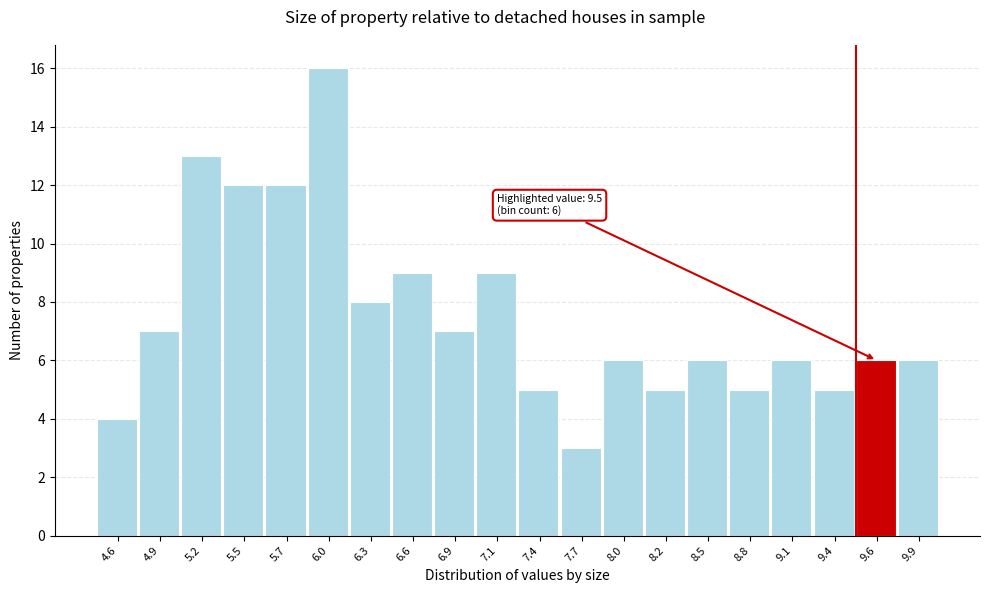

Which range on the x-axis has the tallest bar?

5.90 to 6.15